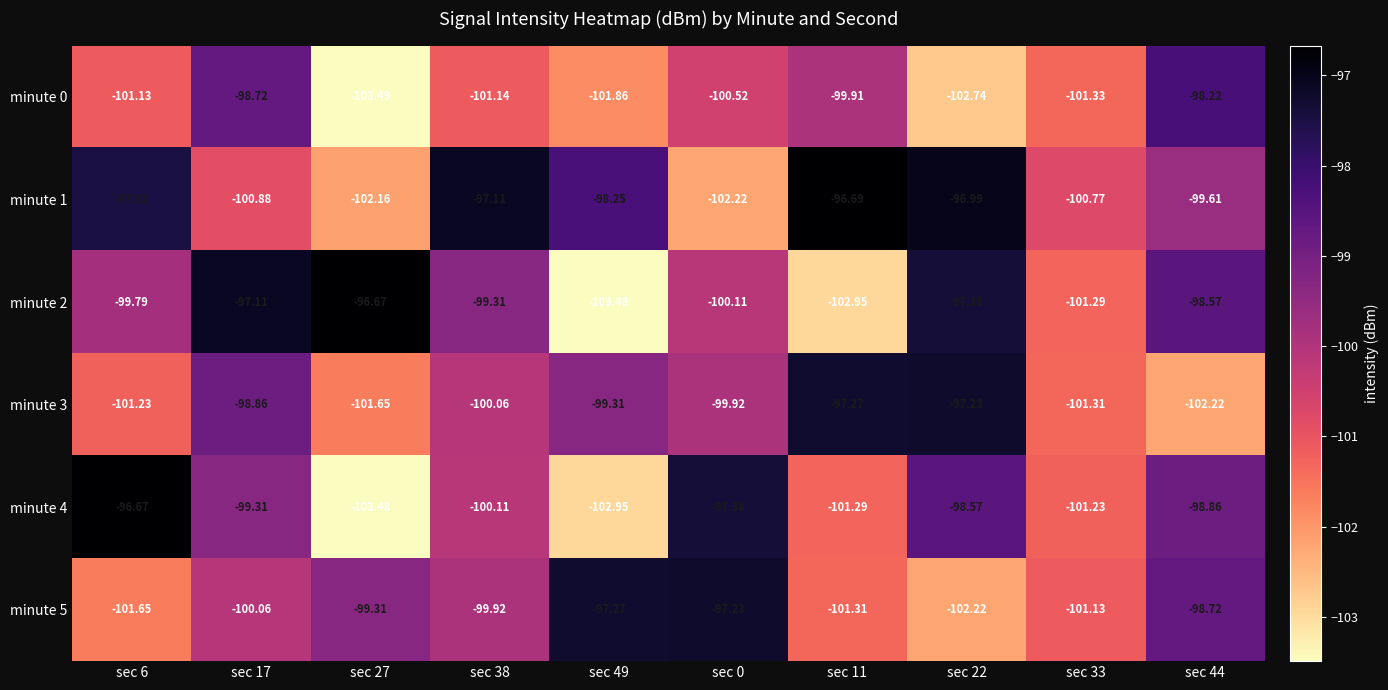

Is the value of minute 3 at sec 6 greater than the value of minute 0 at sec 11?

No